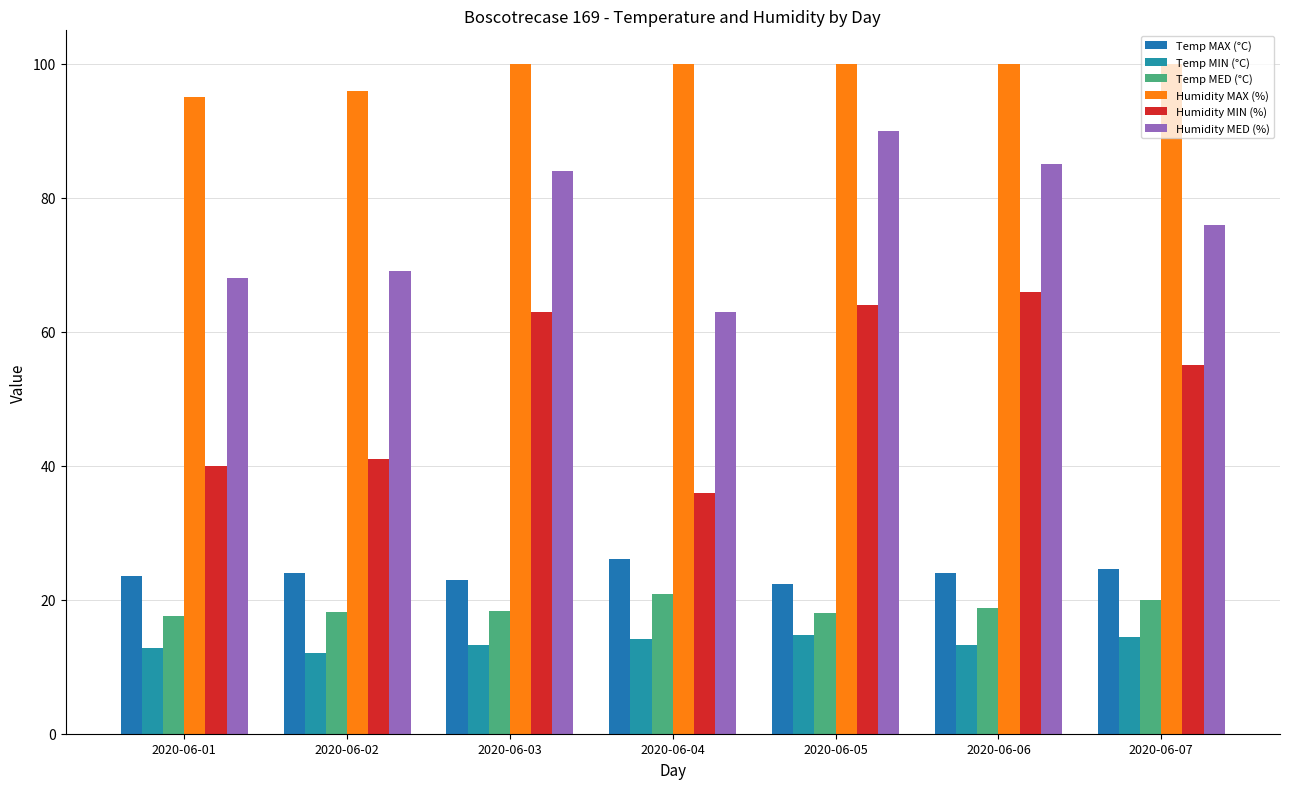

Count the Temp MAX (°C) values in the range 23 to 24.

4